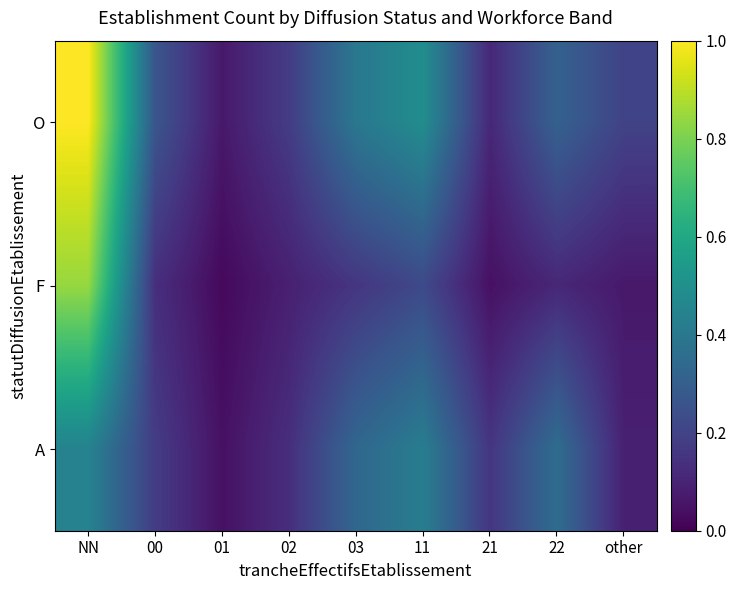

Reading left to right, what are all the values shown in this chart?

O: NN=1.0	00=0.3	01=0.1	02=0.2	03=0.4	11=0.5	21=0.1	22=0.3	other=0.2
F: NN=0.8	00=0.1	01=0.0	02=0.1	03=0.2	11=0.2	21=0.0	22=0.1	other=0.1
A: NN=0.4	00=0.2	01=0.0	02=0.1	03=0.3	11=0.4	21=0.2	22=0.4	other=0.1